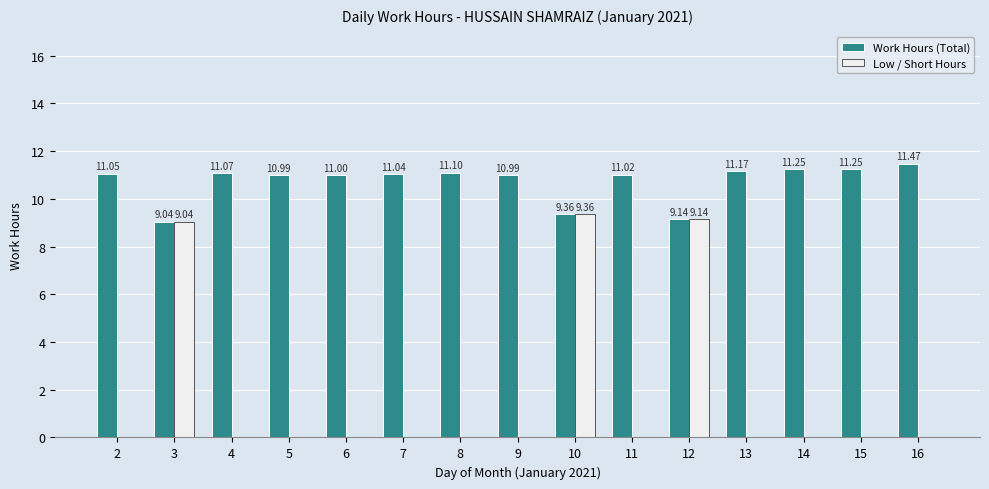

Does the chart contain stacked bars?

No